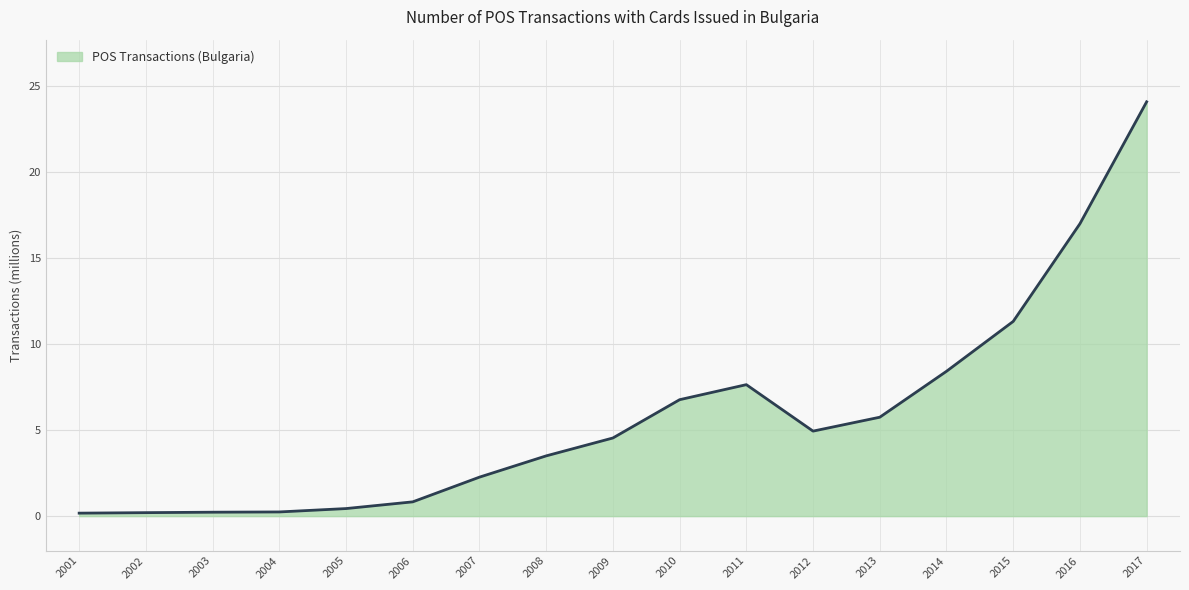

What is the difference between the maximum and minimum values?

23.9